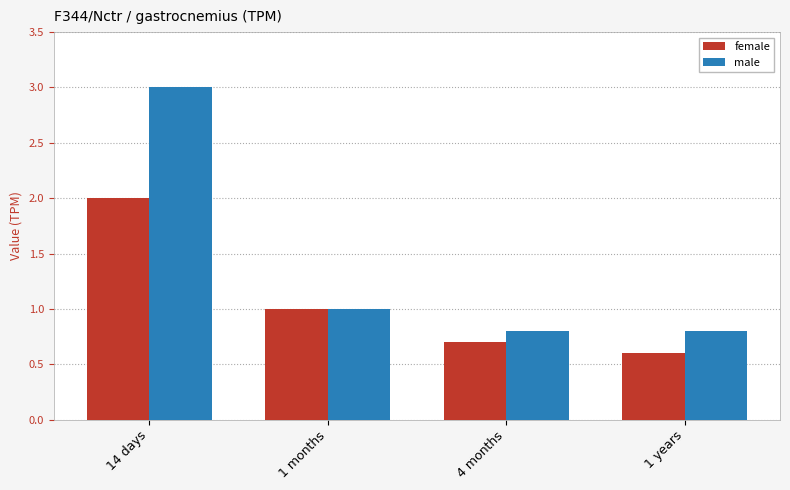

Which series has the widest spread of values?

male